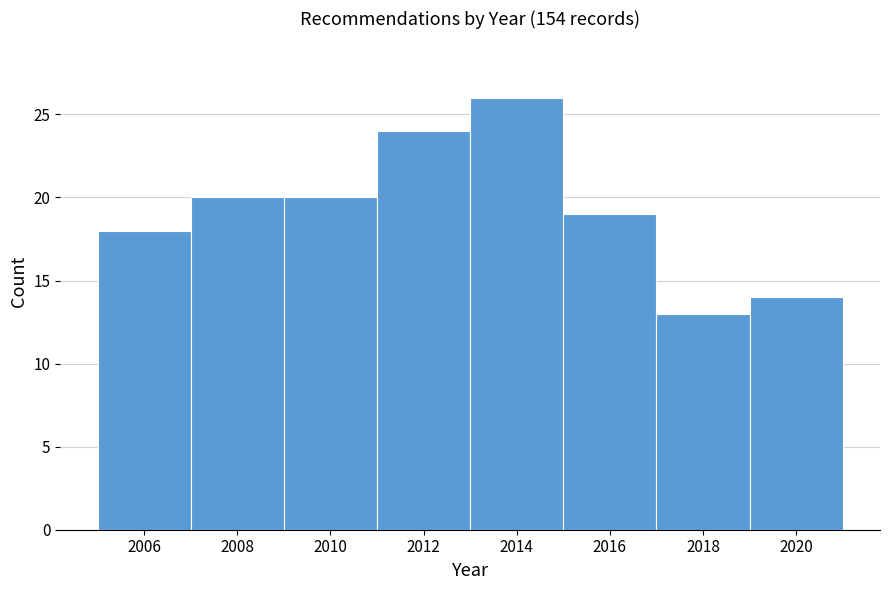

Reading left to right, list all the values displayed in this chart.

18	20	20	24	26	19	13	14